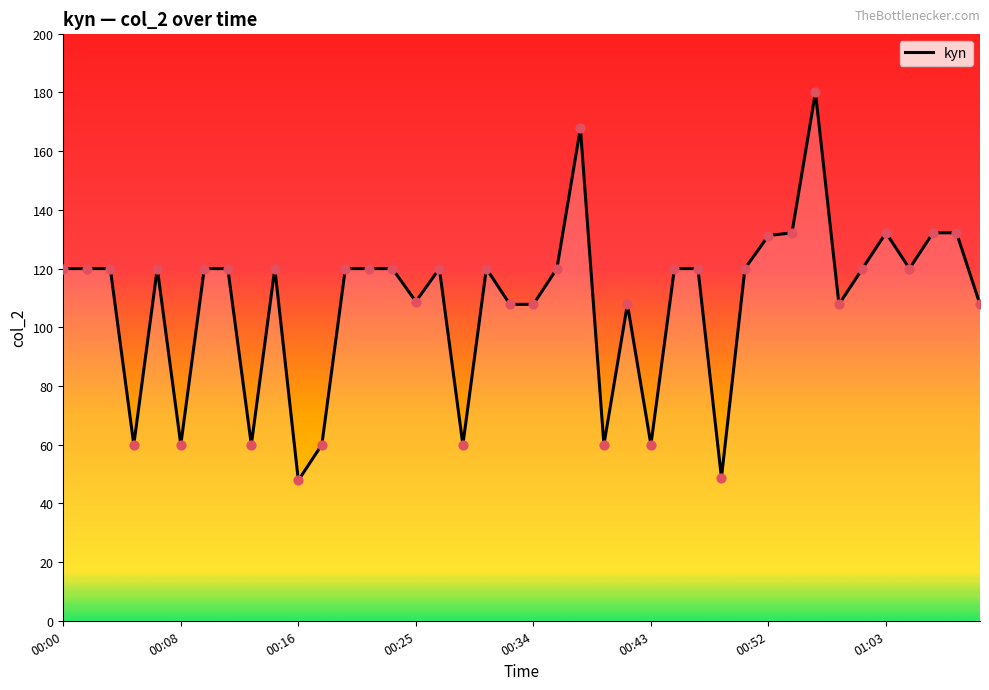

What is the greatest value displayed?

180.0